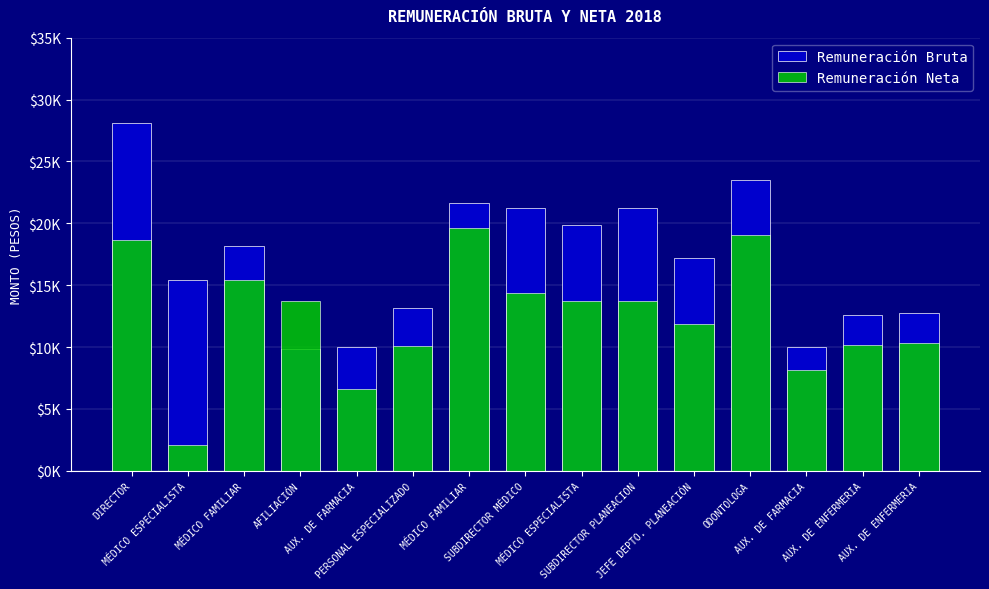

Does the chart contain stacked bars?

No